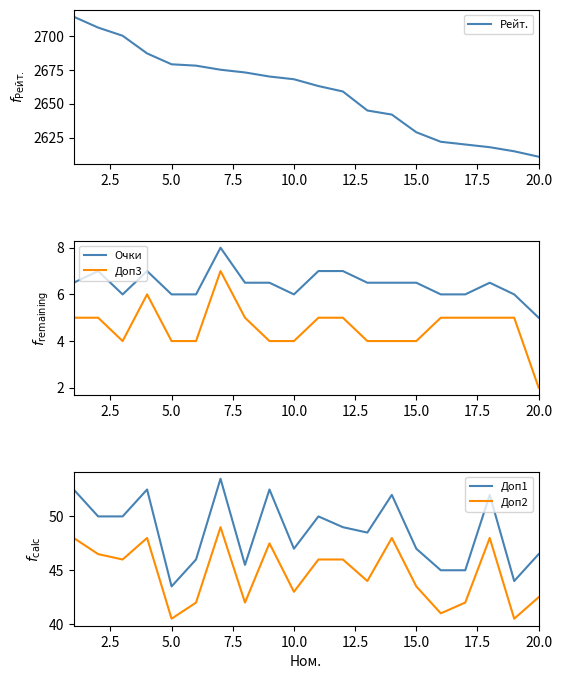

Which category has the lowest value in the Доп3 series?

20.0